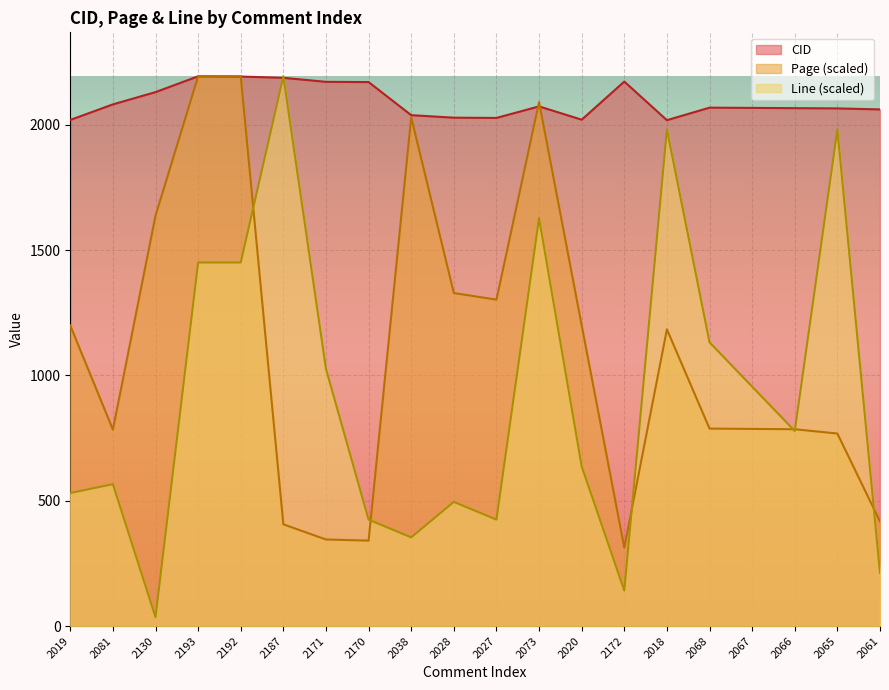

Reading right to left, extract all data points from this chart.

CID: 2061.0	2065.0	2066.0	2067.0	2068.0	2018.0	2172.0	2020.0	2073.0	2027.0	2028.0	2038.0	2170.0	2171.0	2187.0	2192.0	2193.0	2130.0	2081.0	2019.0
Page: 417.2	768.0	785.1	786.4	787.7	1183.7	312.8	1199.8	2090.4	1302.1	1328.6	2029.1	340.9	345.3	405.8	2193.0	2193.0	1637.0	783.6	1199.0
Line: 212.2	1980.8	778.2	955.0	1131.9	1980.8	141.5	636.7	1627.1	424.5	495.2	353.7	424.5	1025.8	2193.0	1450.2	1450.2	35.4	565.9	530.6